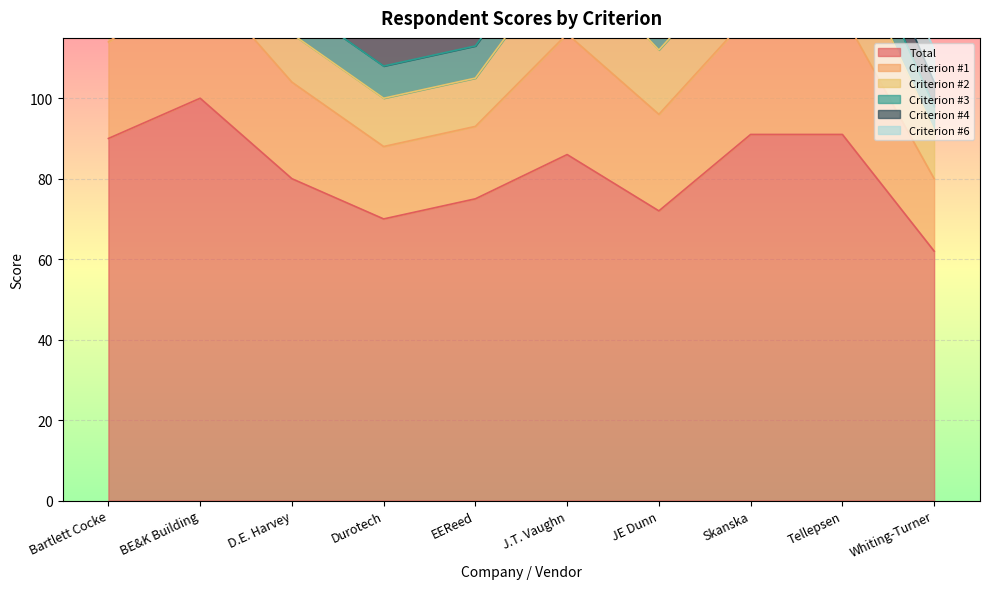

What are all the series names shown in the legend?

Total, Criterion #1, Criterion #2, Criterion #3, Criterion #4, Criterion #6